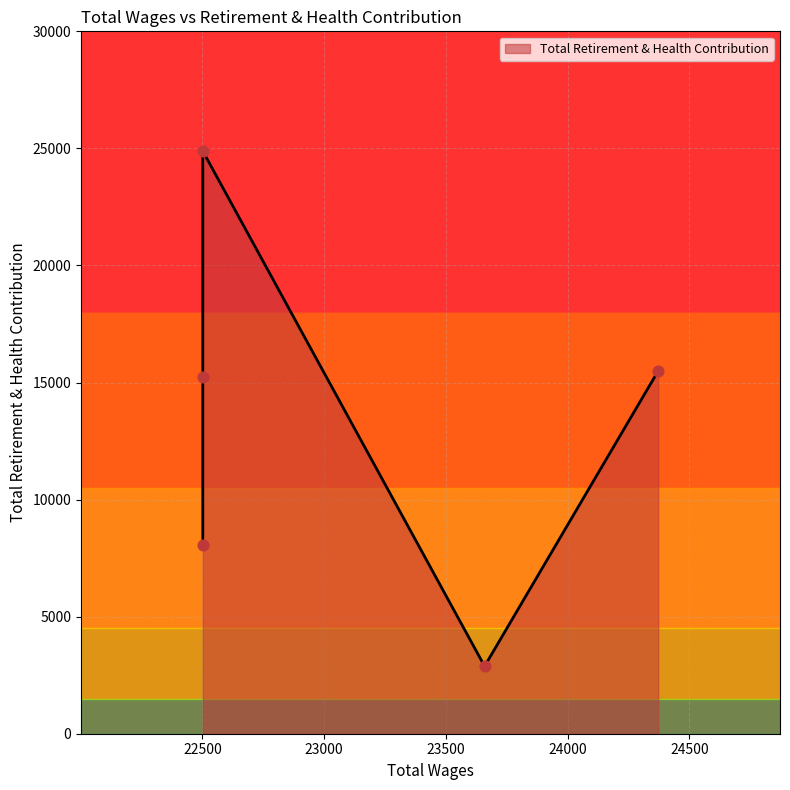

Which has a higher value, 22502.0 or 24372.0?

22502.0